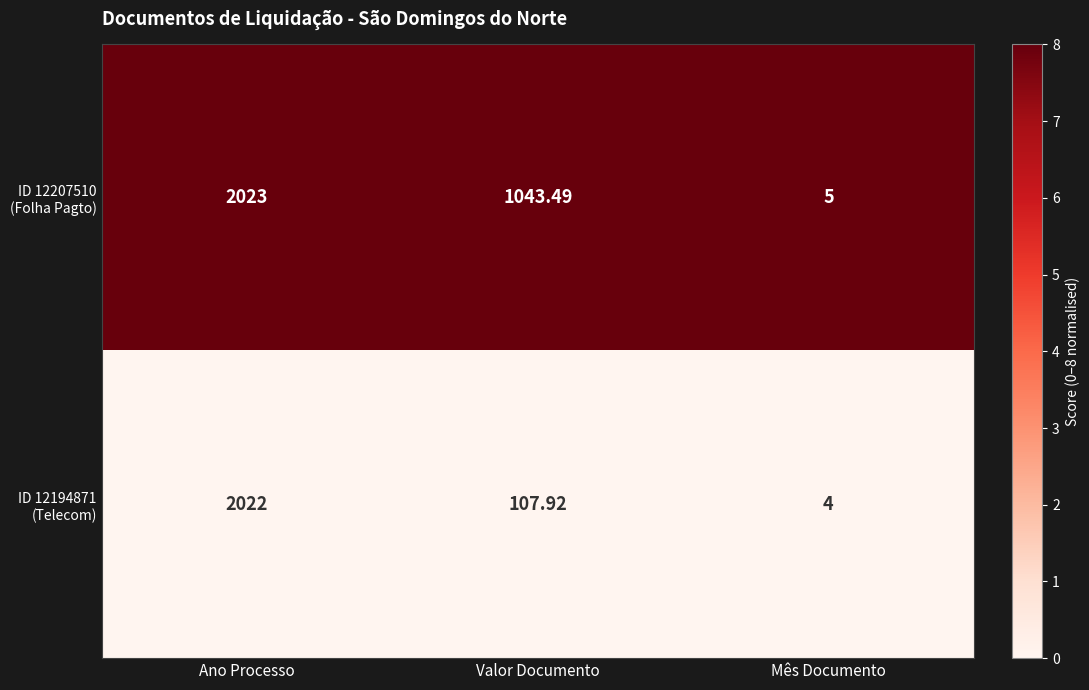

Which category has the highest value across all series?

Ano Processo